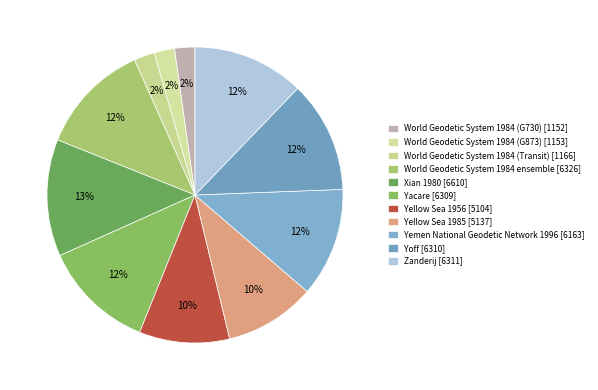

How many segments does this pie chart have?

11